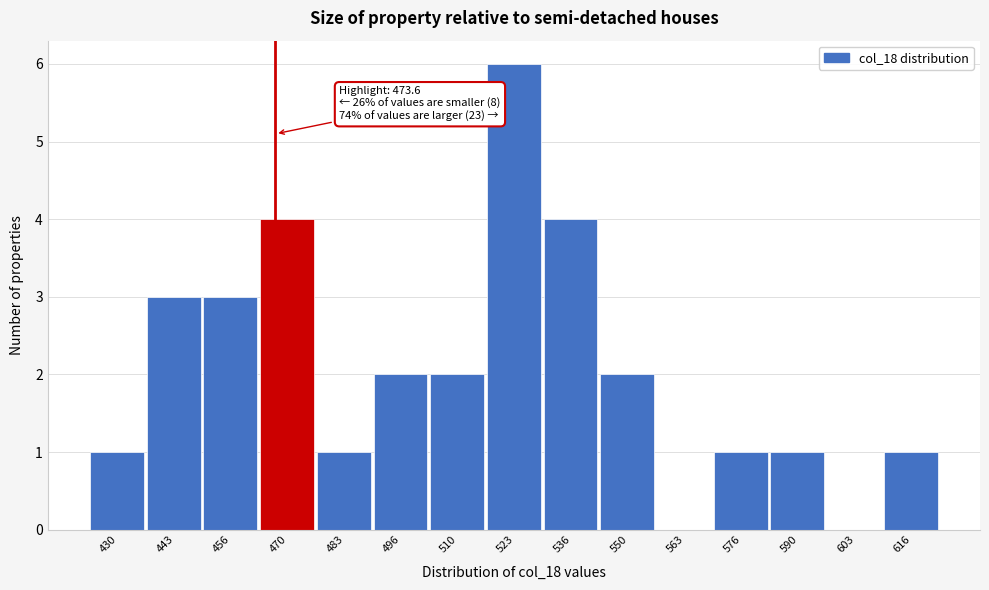

Reading left to right, list all the values displayed in this chart.

430=1	443=3	456=3	470=4	483=1	496=2	510=2	523=6	536=4	550=2	563=0	576=1	590=1	603=0	616=1